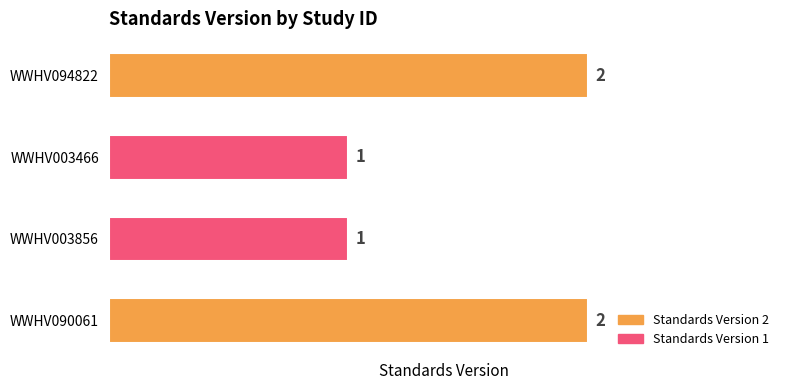

What is the value of the 1st bar from the top?

2